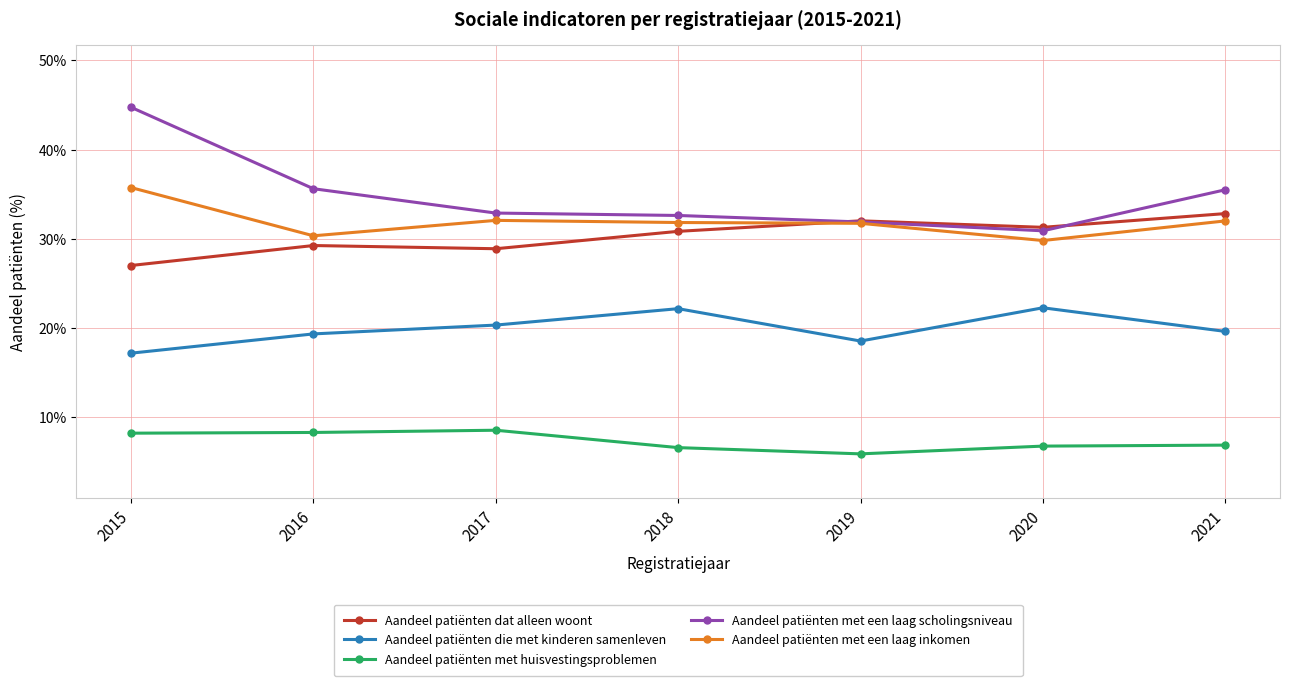

At which category is the sum across all series the highest?

2015